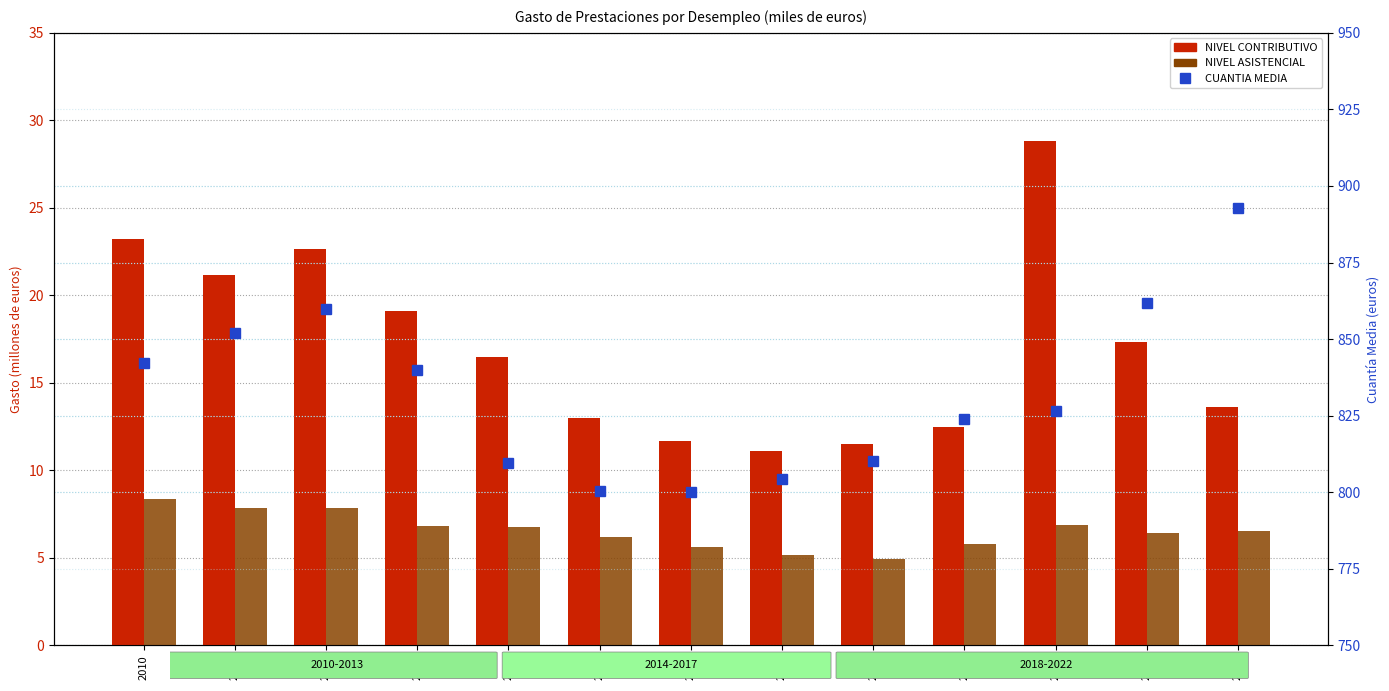

Count the number of data series in this chart.

3